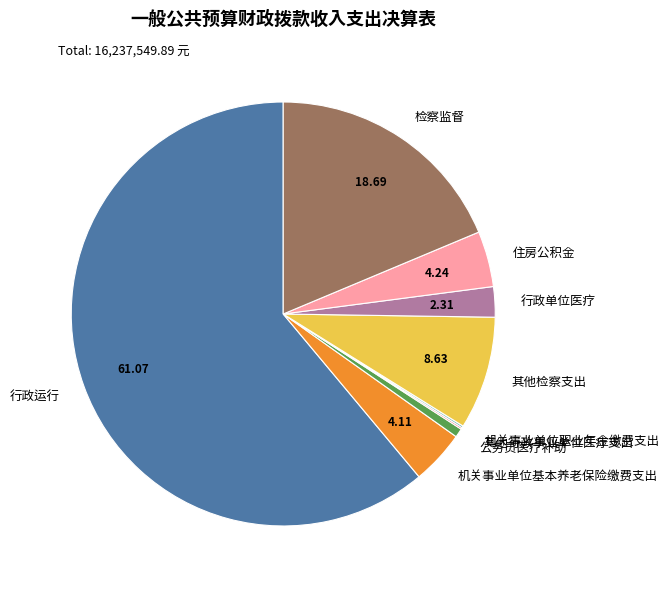

Between 检察监督 and 住房公积金, which is larger?

检察监督